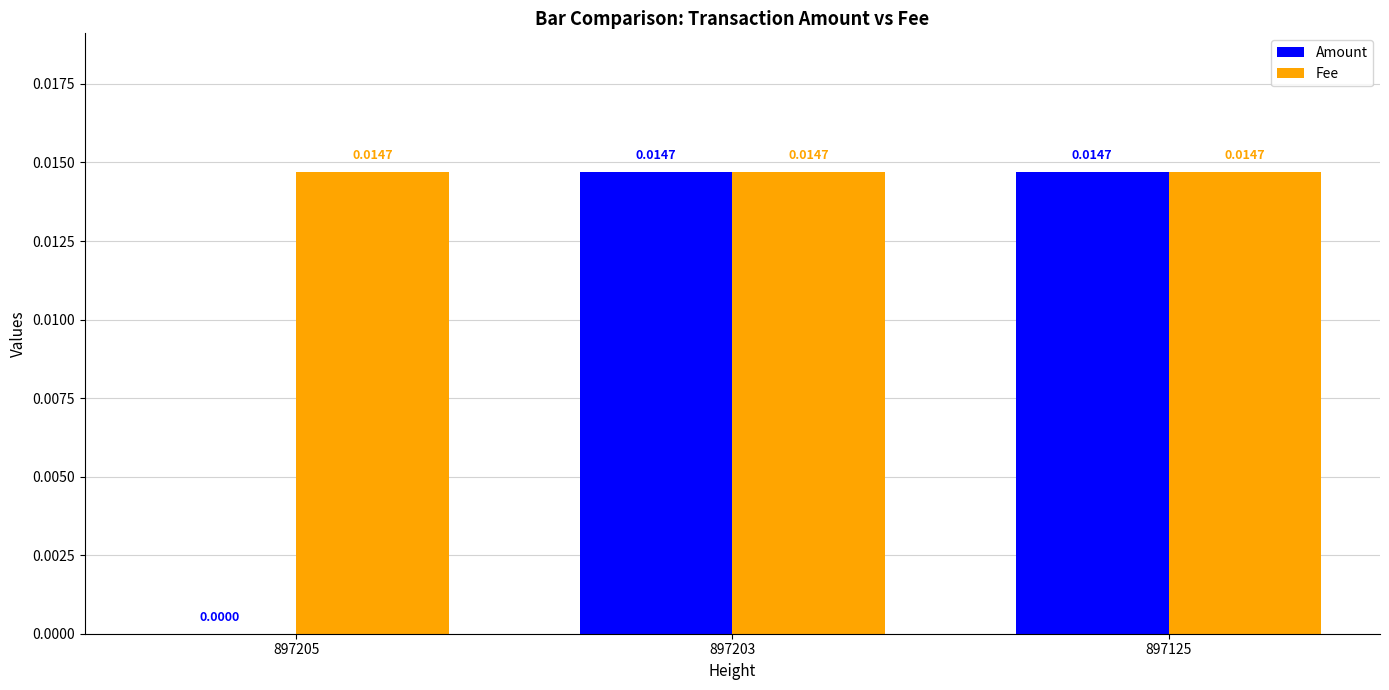

Which series has the largest range (max minus min)?

Amount